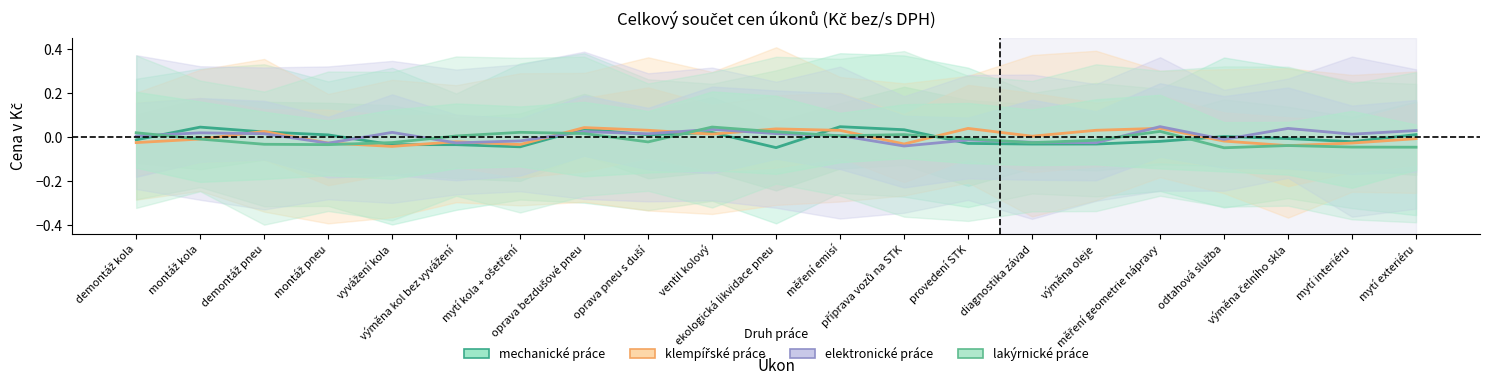

How many interior local peaks does the mechanické práce series have?

5